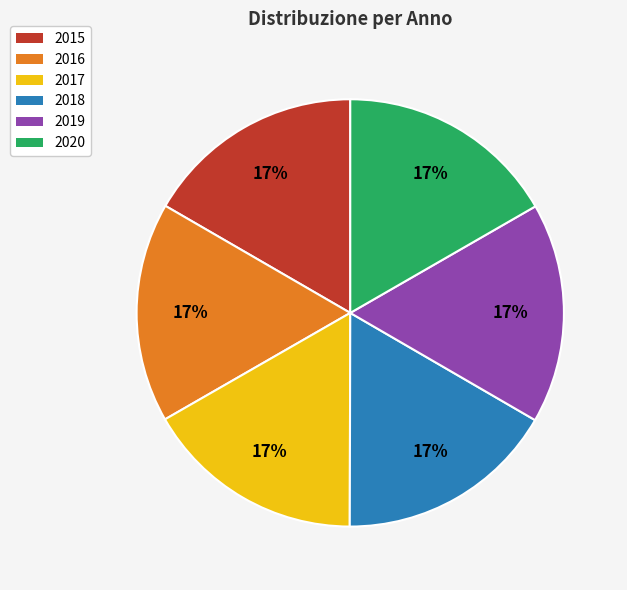

To the nearest percent, what is the combined percentage of 2019 and 2015?

33%